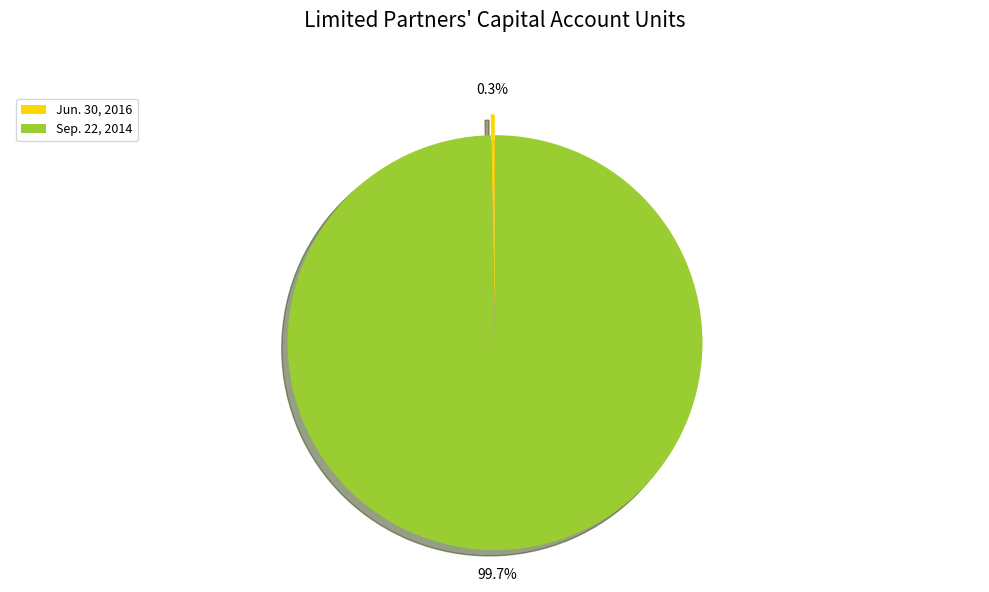

Between Jun. 30, 2016 and Sep. 22, 2014, which is larger?

Sep. 22, 2014